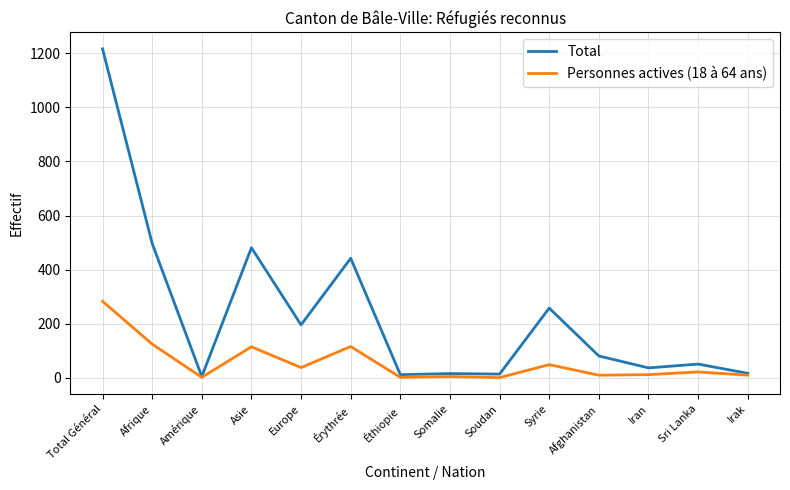

Is the value of Personnes actives (18 à 64 ans) at Afrique greater than the value of Total at Afghanistan?

Yes